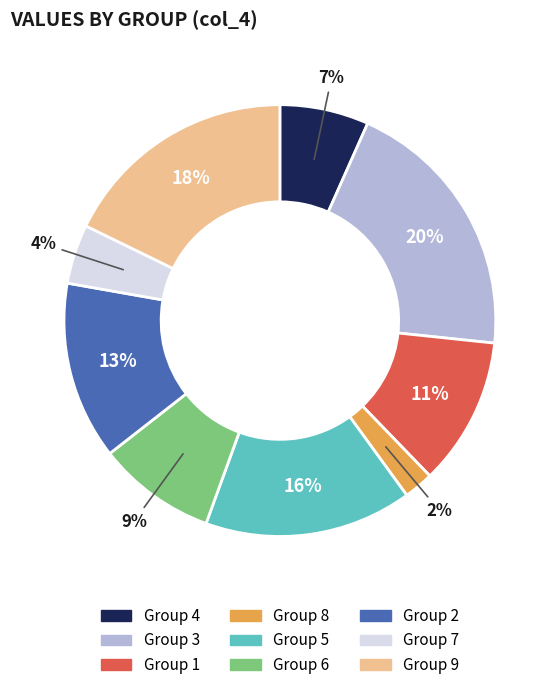

Is there any slice that represents more than half of the pie?

No